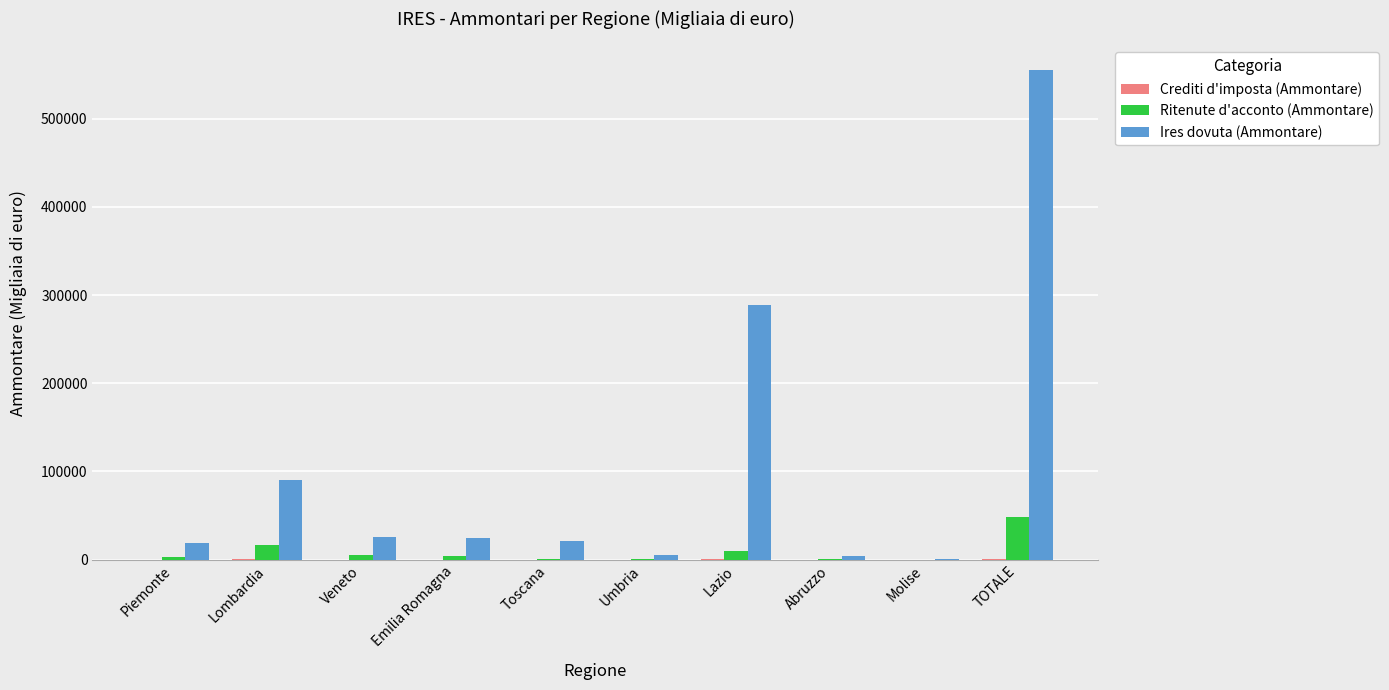

Between Veneto and TOTALE, which series saw the biggest shift?

Ires dovuta (Ammontare)